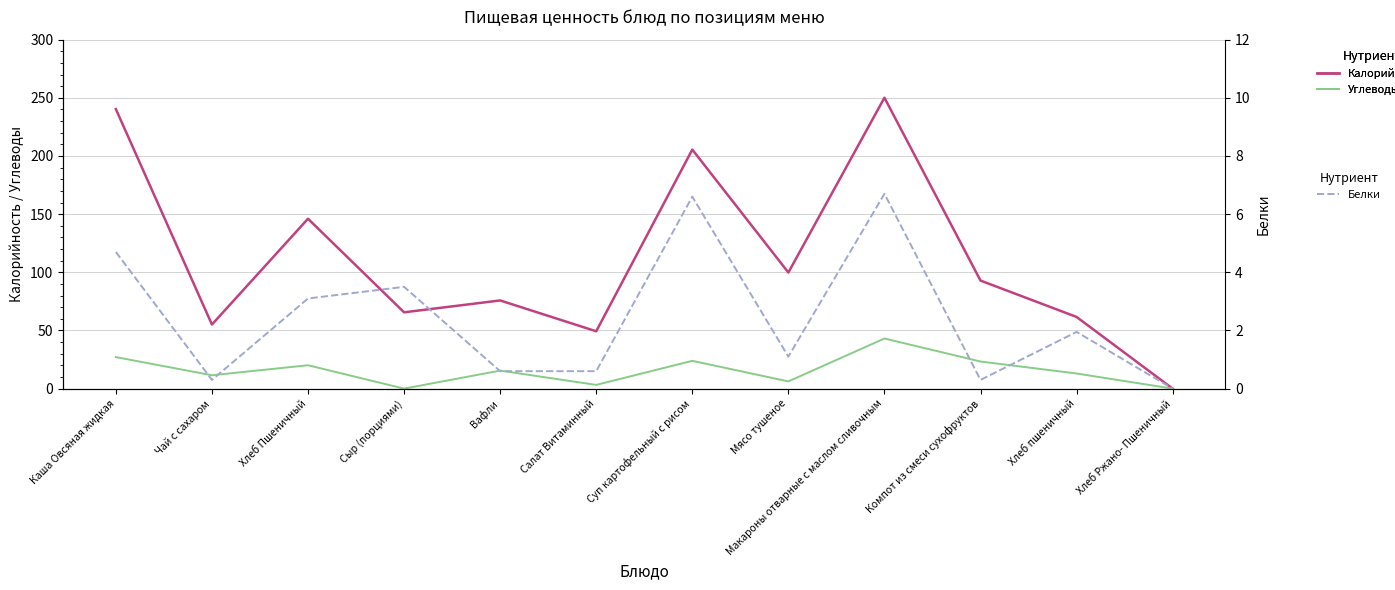

Where does the Белки series first go above 1?

Каша Овсяная жидкая